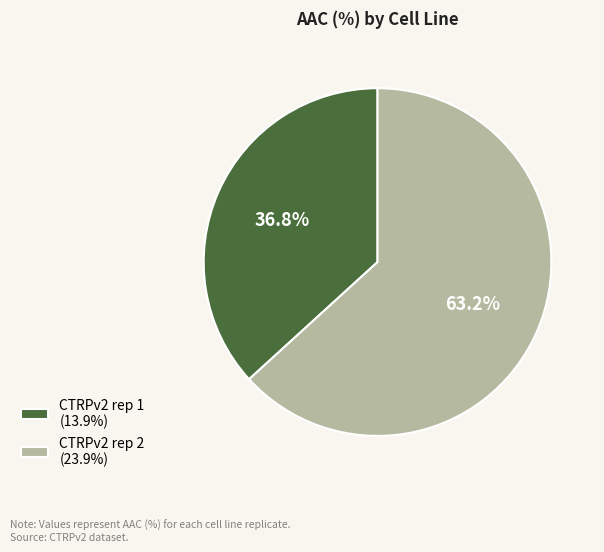

Which category accounts for the majority?

CTRPv2 rep 2